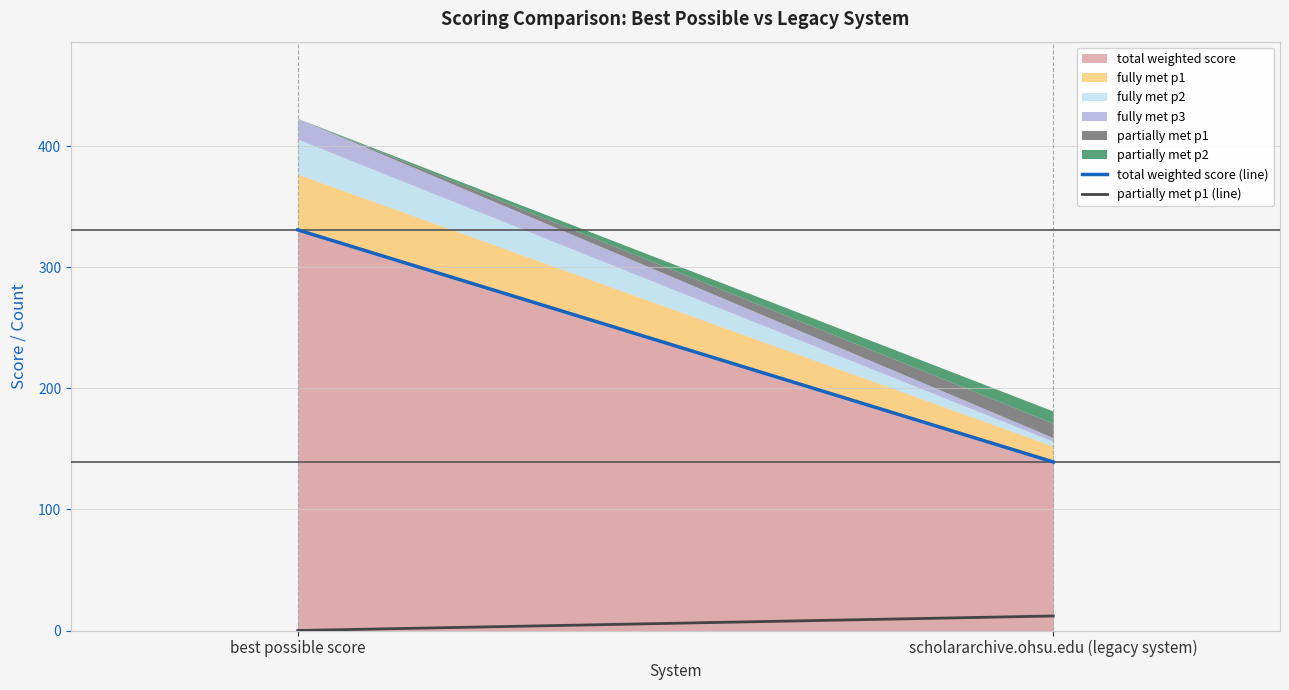

Reading left to right, transcribe all the data shown in this chart.

total weighted score (line): best possible score=330.8	scholararchive.ohsu.edu (legacy system)=139.2
partially met p1 (line): best possible score=0.0	scholararchive.ohsu.edu (legacy system)=12.0